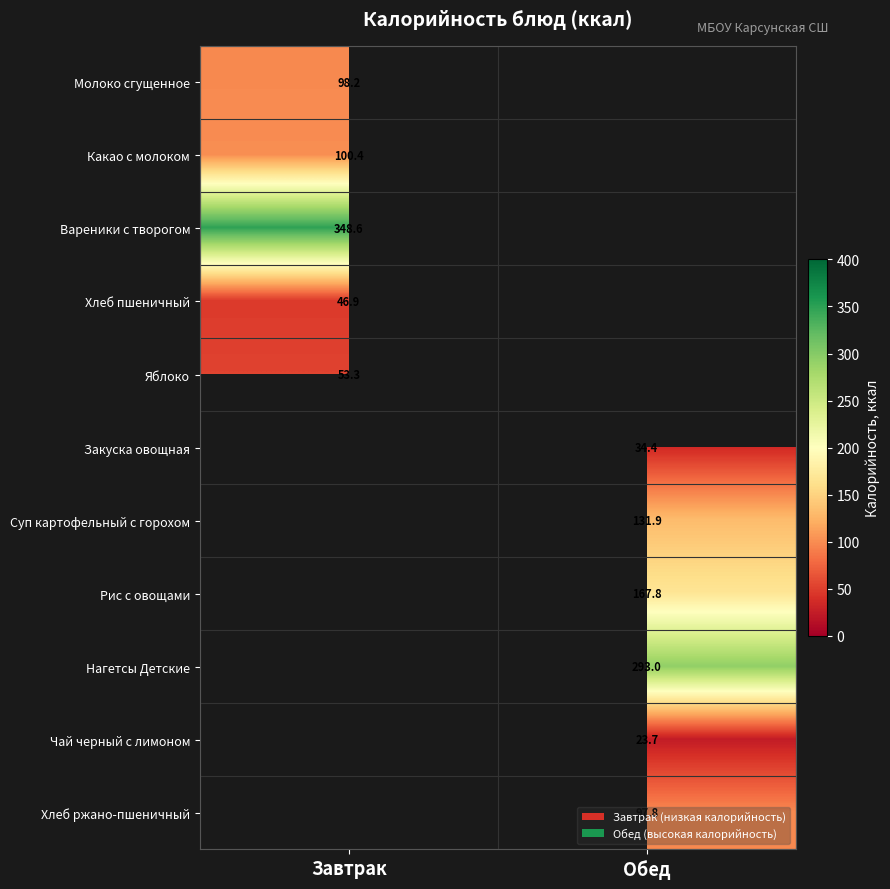

Is it true that Рис с овощами equals 167.8 at Обед?

True